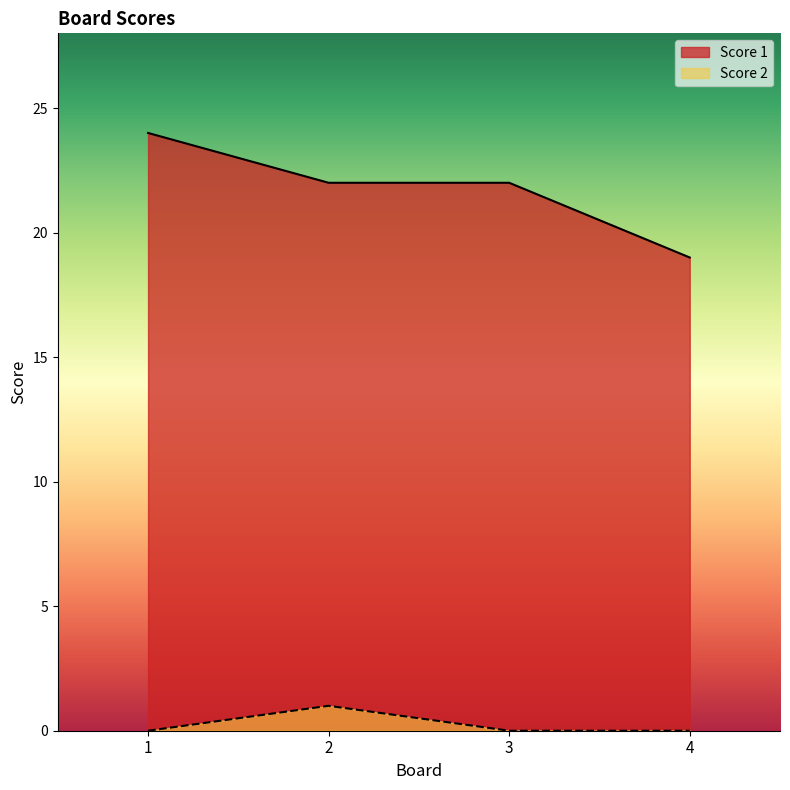

Where is Score 2 nearest to the value 0?

1